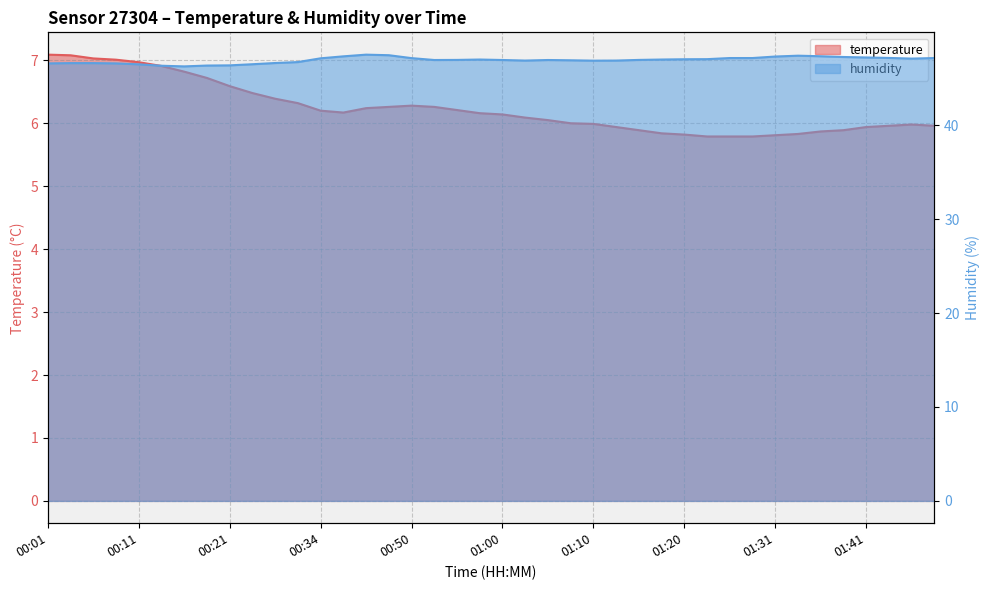

List the series in order of their peak value, highest first.

humidity, temperature